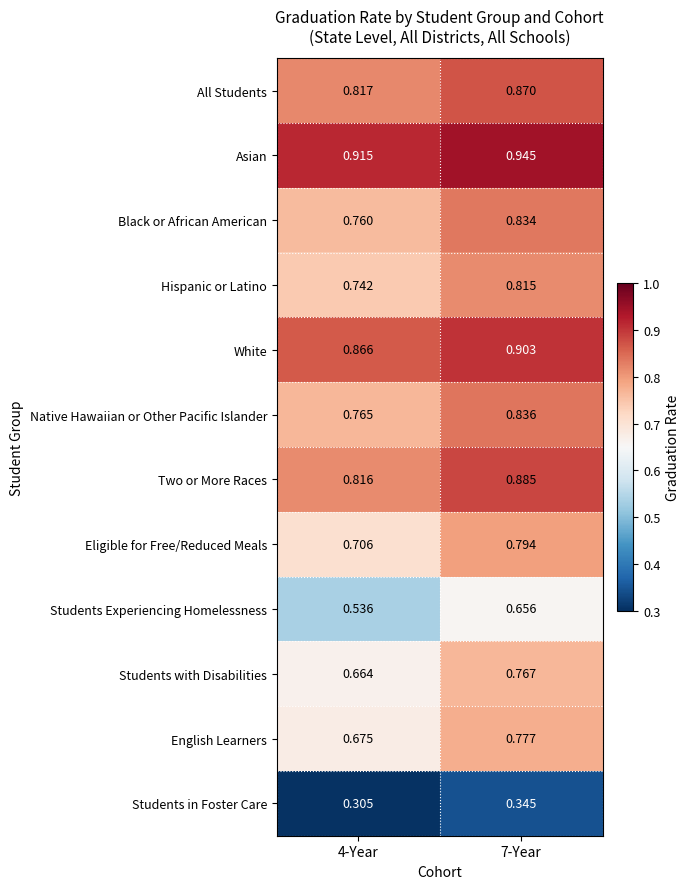

List the series in order of their peak value, highest first.

Asian, White, Two or More Races, All Students, Native Hawaiian or Other Pacific Islander, Black or African American, Hispanic or Latino, Eligible for Free/Reduced Meals, English Learners, Students with Disabilities, Students Experiencing Homelessness, Students in Foster Care